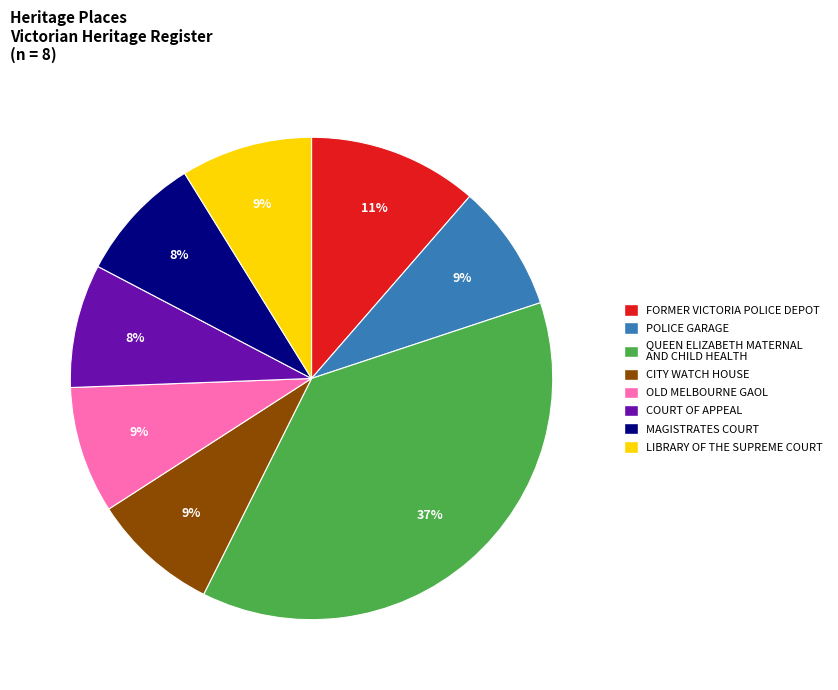

Is the sum of MAGISTRATES COURT and OLD MELBOURNE GAOL greater than half?

No